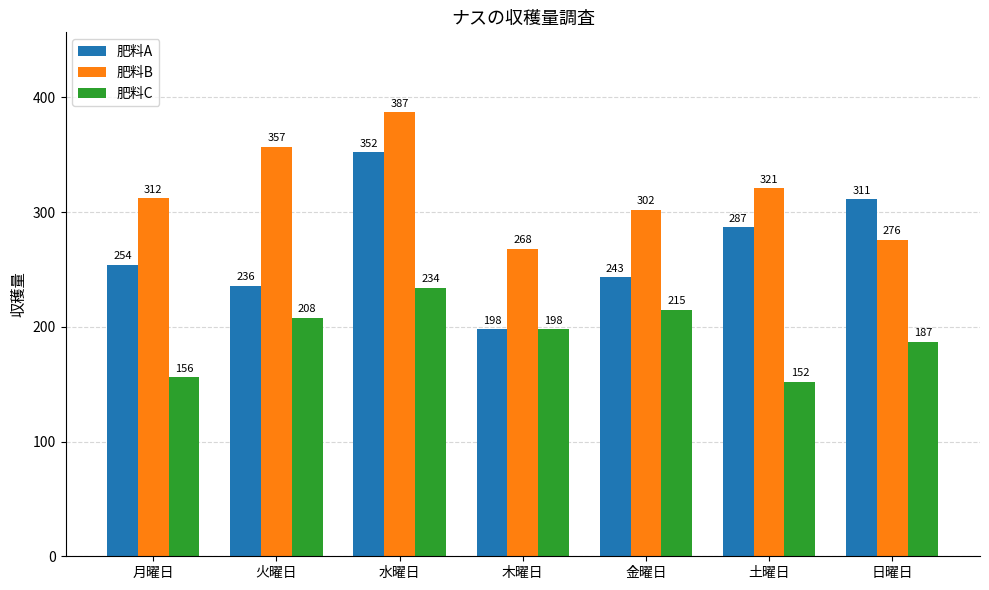

What is the minimum value for 肥料A?

198